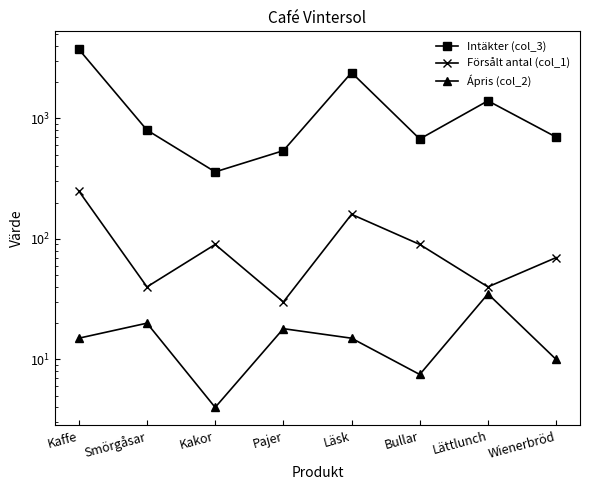

Rank the series by their maximum value, from highest to lowest.

Intäkter (col_3), Försålt antal (col_1), Ápris (col_2)